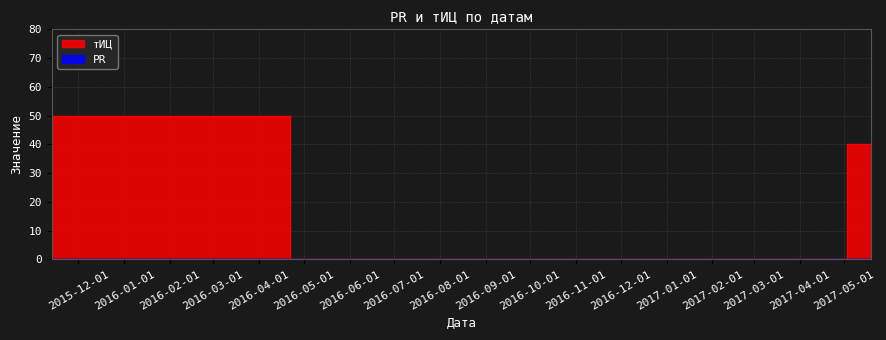

How many values are above zero?

3